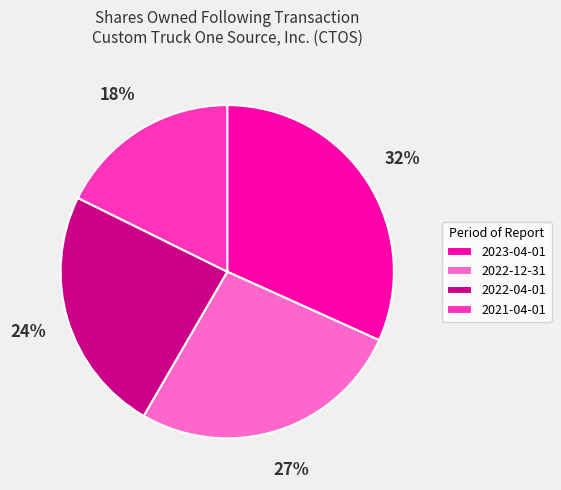

True or false: 2021-04-01 accounts for 32% of the total.

False